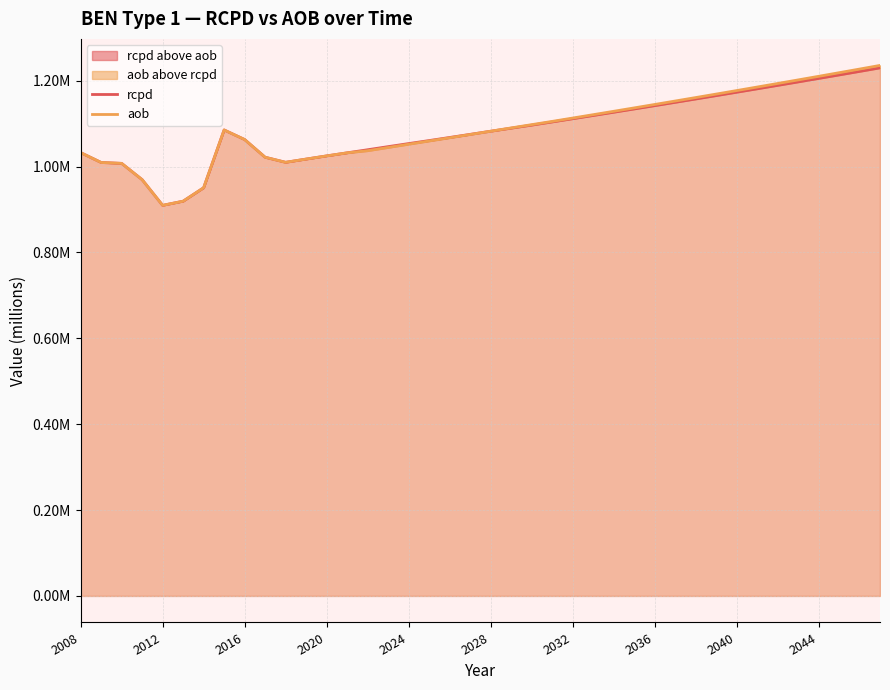

Does the chart display data point markers on the line(s)?

No